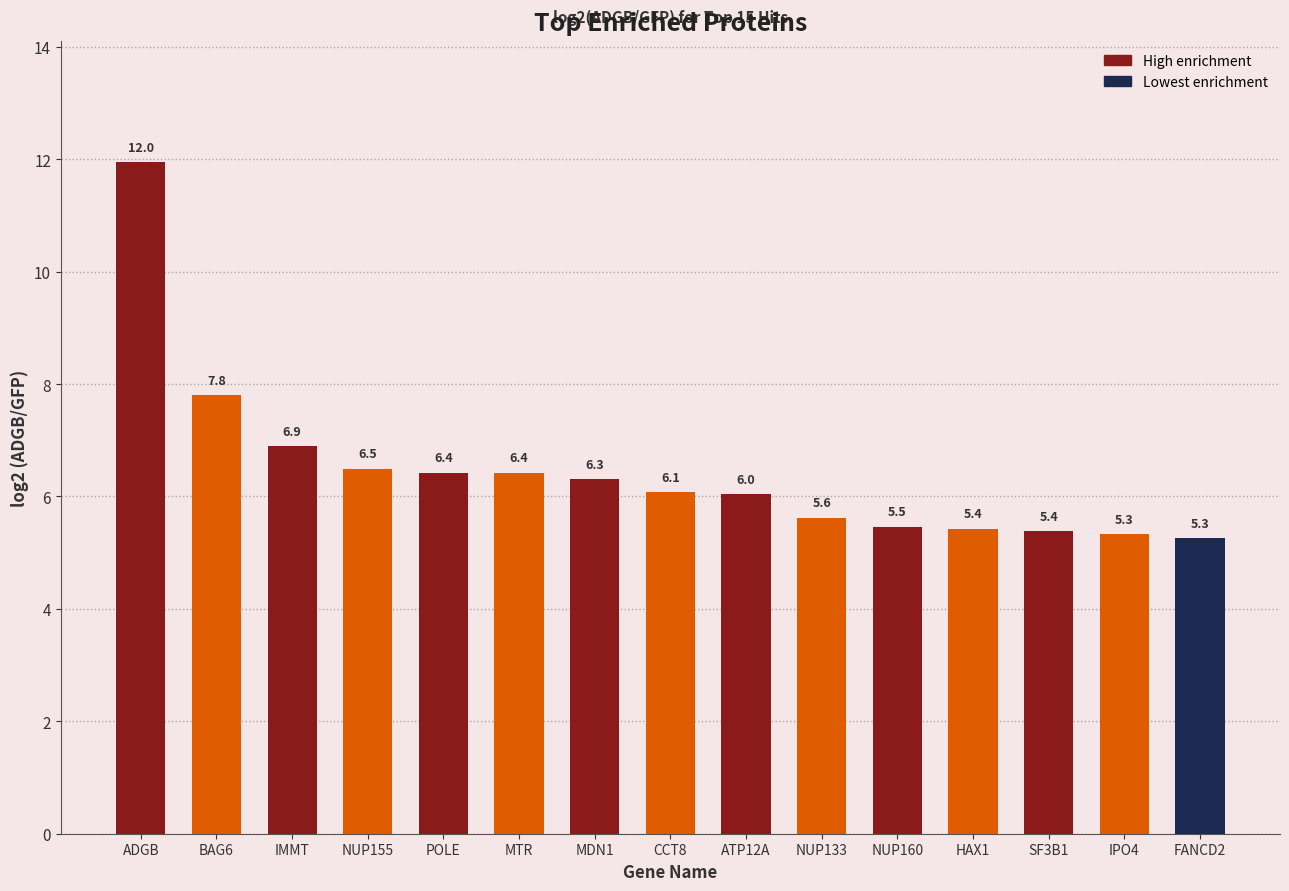

Reading right to left, transcribe all the data shown in this chart.

5.3	5.3	5.4	5.4	5.5	5.6	6.0	6.1	6.3	6.4	6.4	6.5	6.9	7.8	12.0